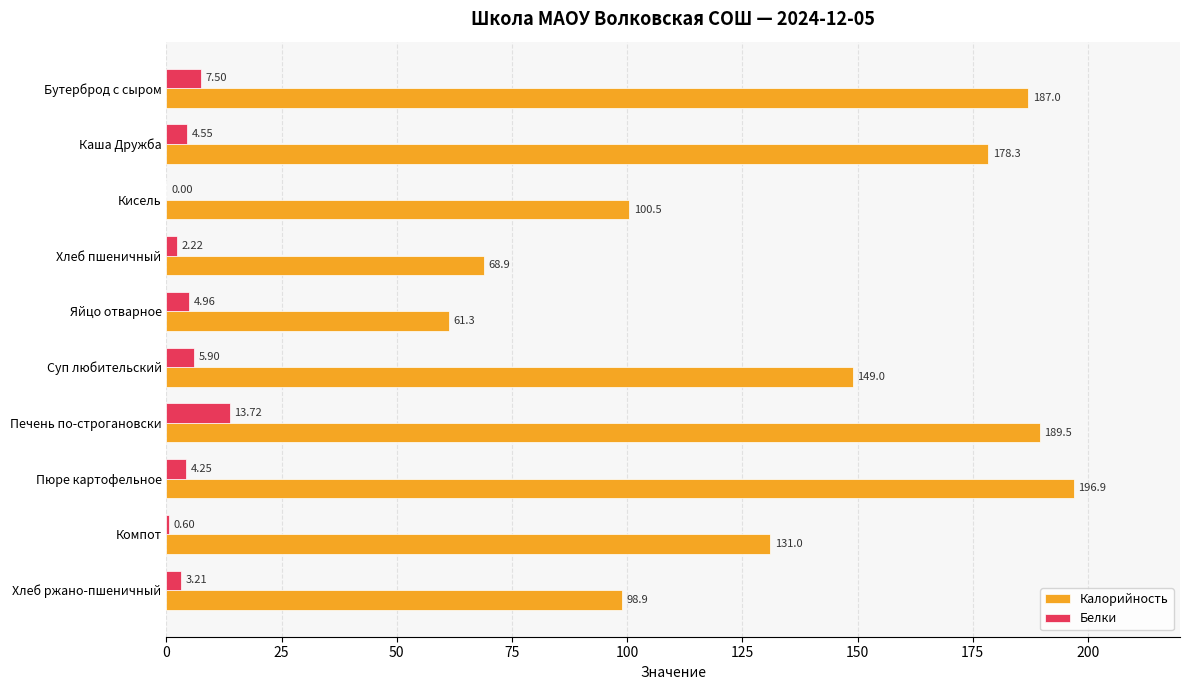

Which category has the highest value in the Белки series?

Печень по-строгановски